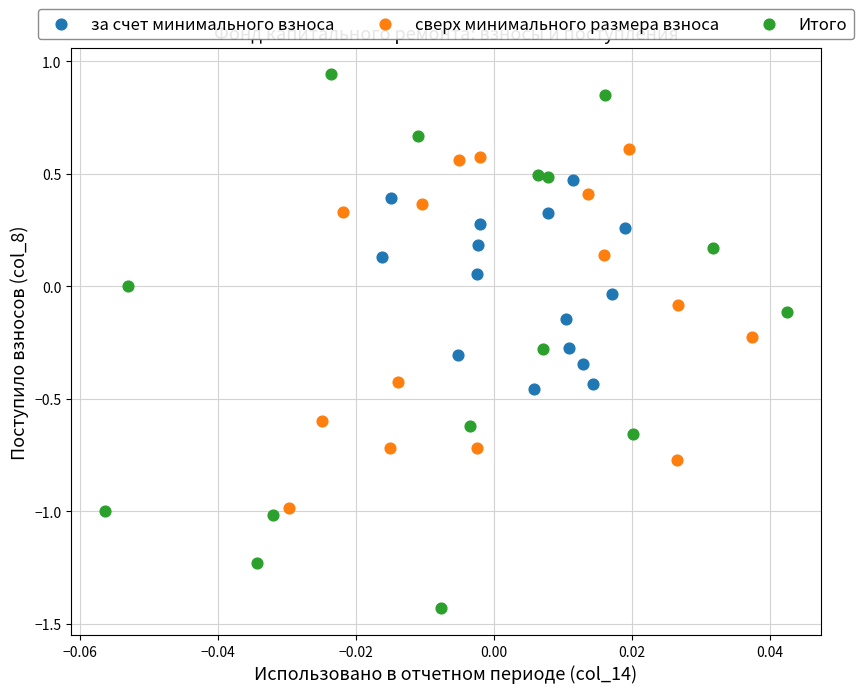

Which series has the widest spread of Y values?

Итого